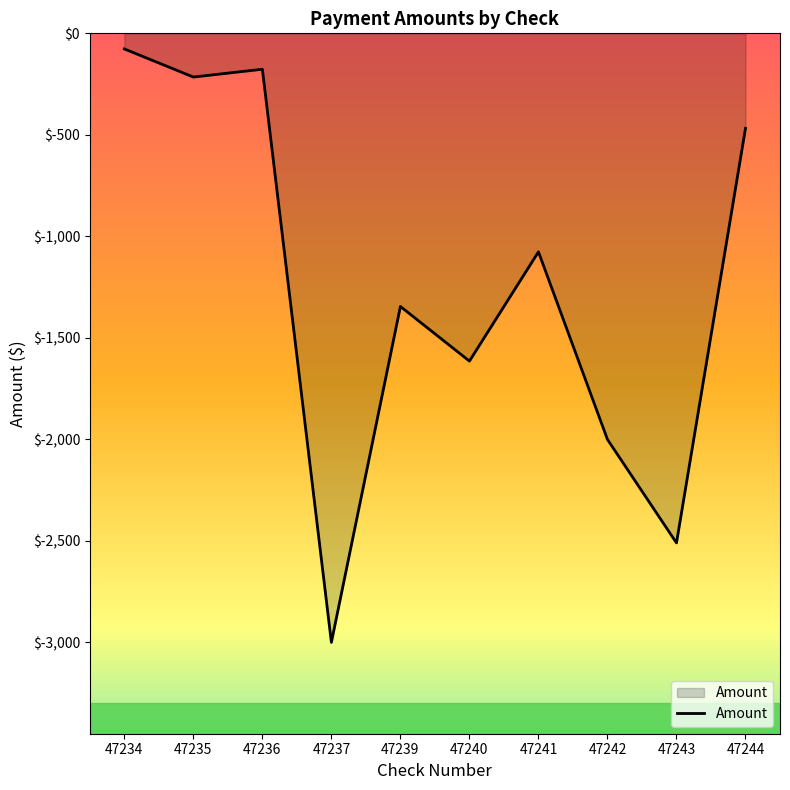

Where is the first local minimum?

47235